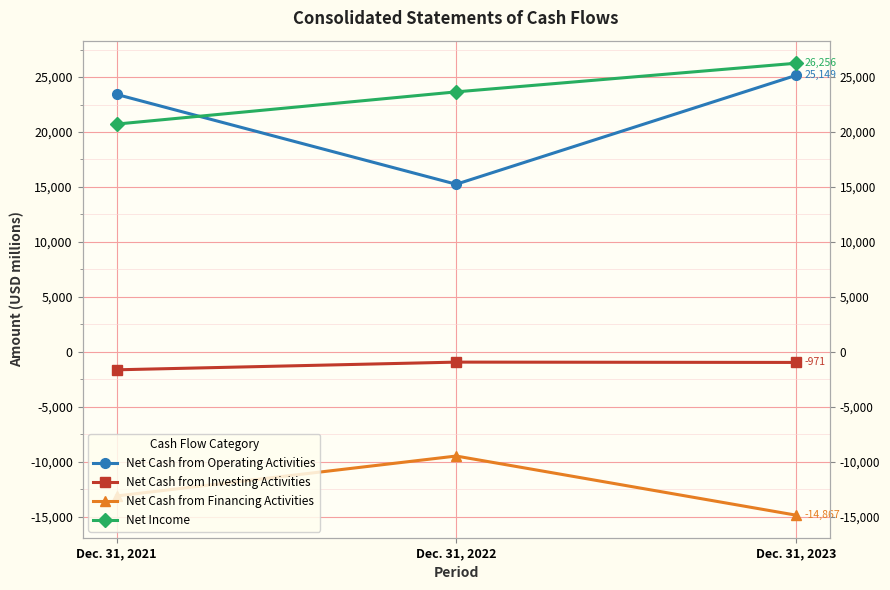

Between Dec. 31, 2022 and Dec. 31, 2023, which series saw the biggest shift?

Net Cash from Operating Activities